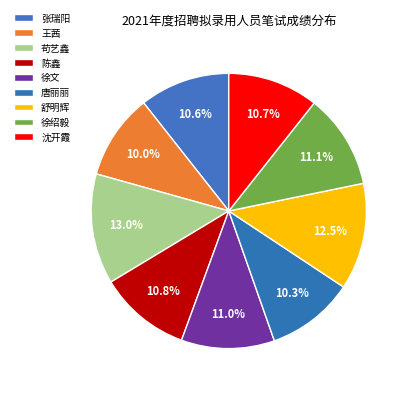

Count the number of slices in the pie.

9